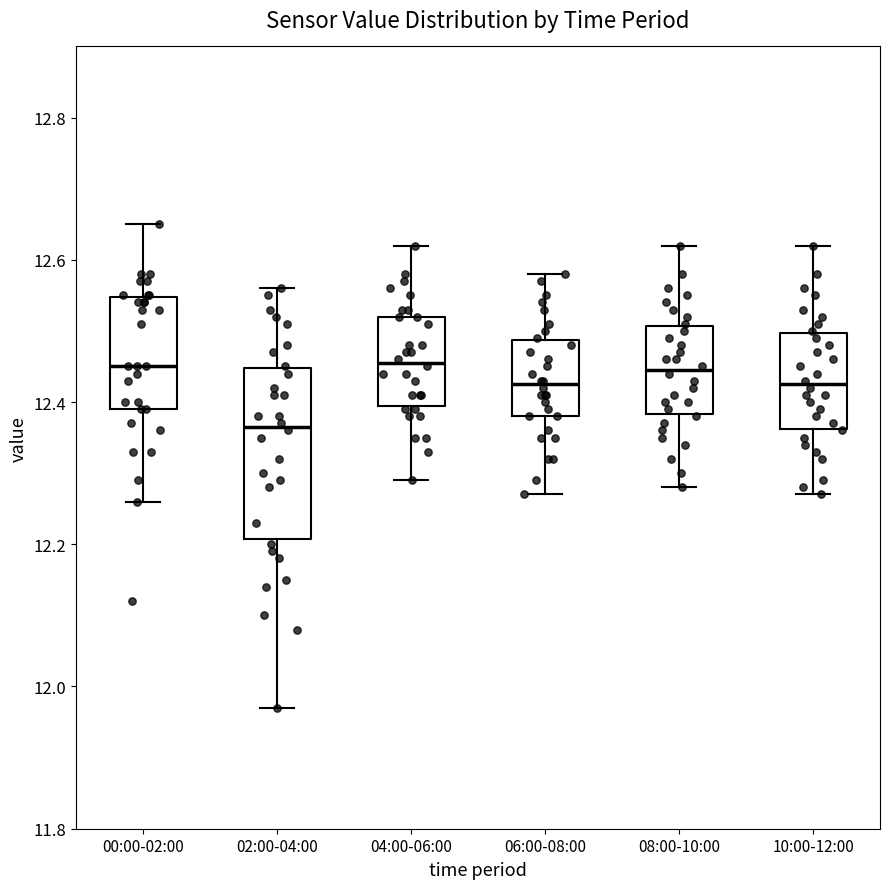

Where does the median line of the box for 02:00-04:00 sit on the y-axis? The values are not printed on the chart, so give them approximately, as read against the axis.

12.36